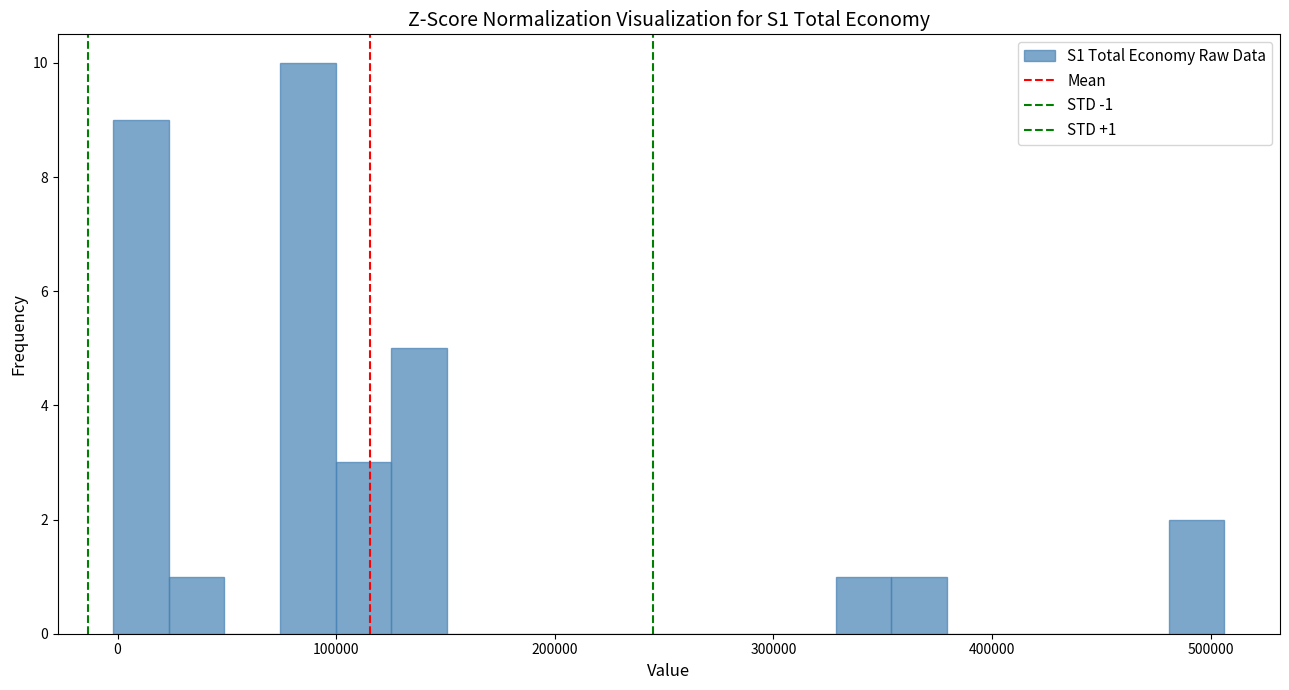

Around what value on the x-axis is the tallest bar? Give the approximate position of its centre, as read against the axis.

90000